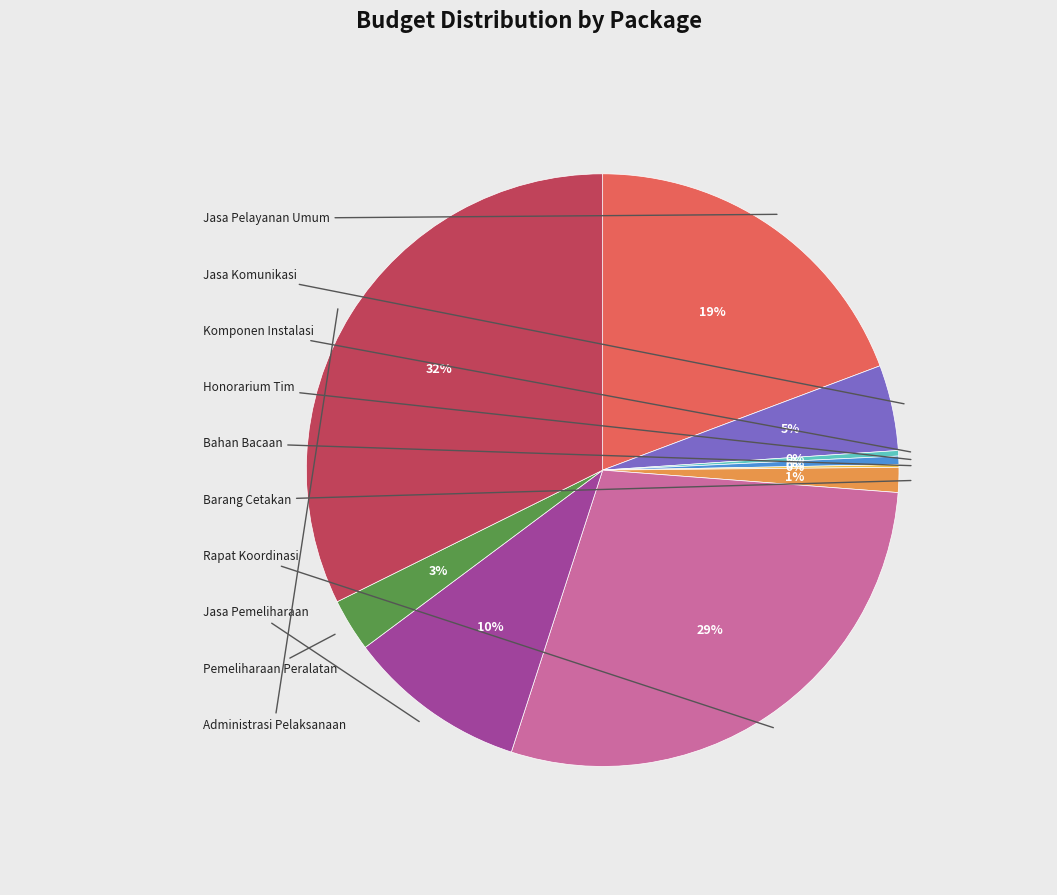

Is there any slice that represents more than half of the pie?

No